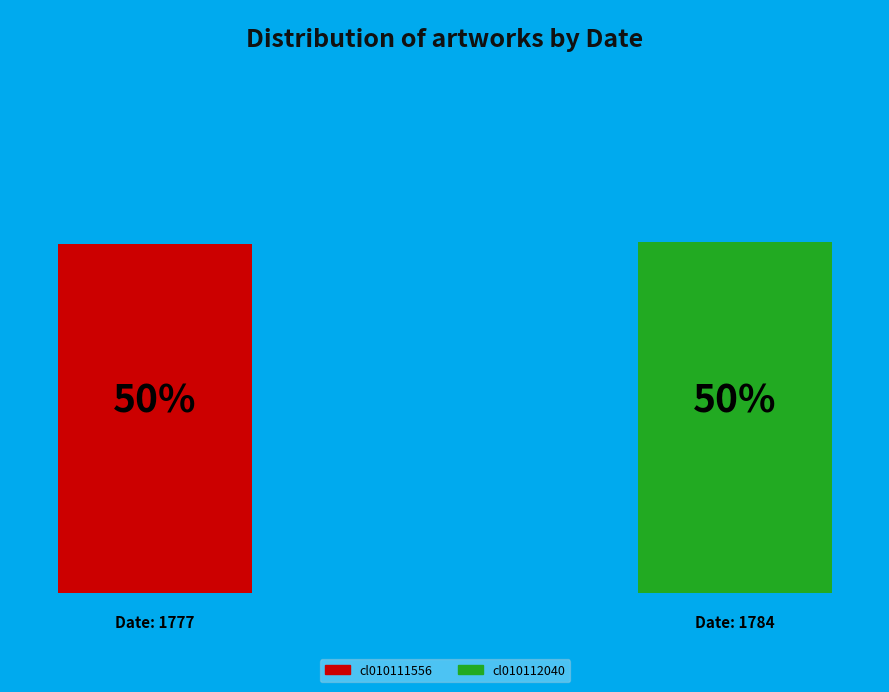

How many segments does this pie chart have?

2